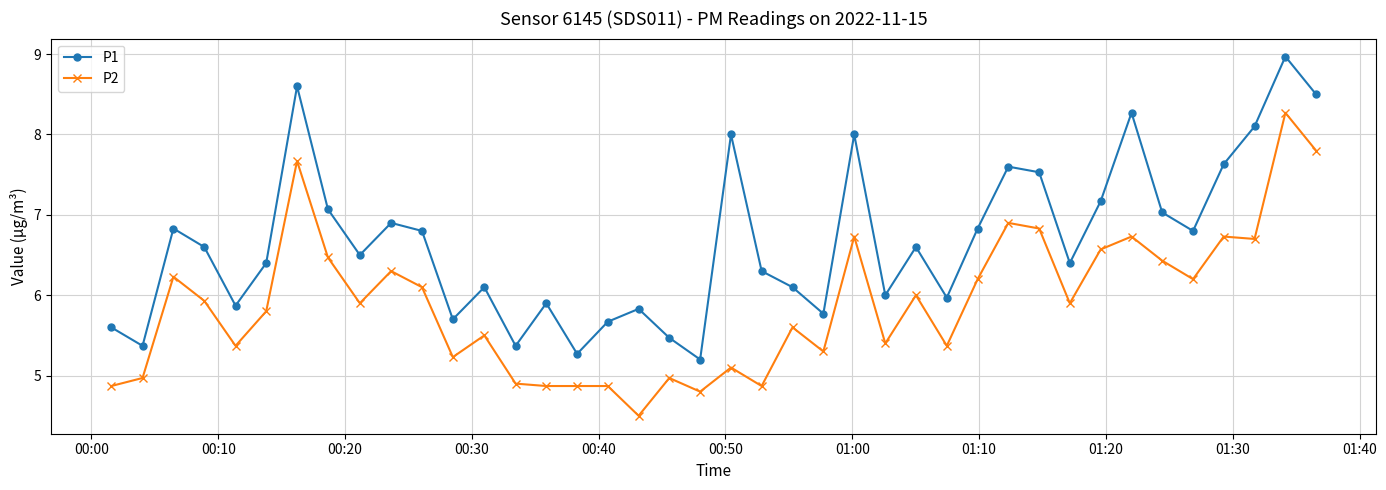

What is the minimum value for P2?

4.5